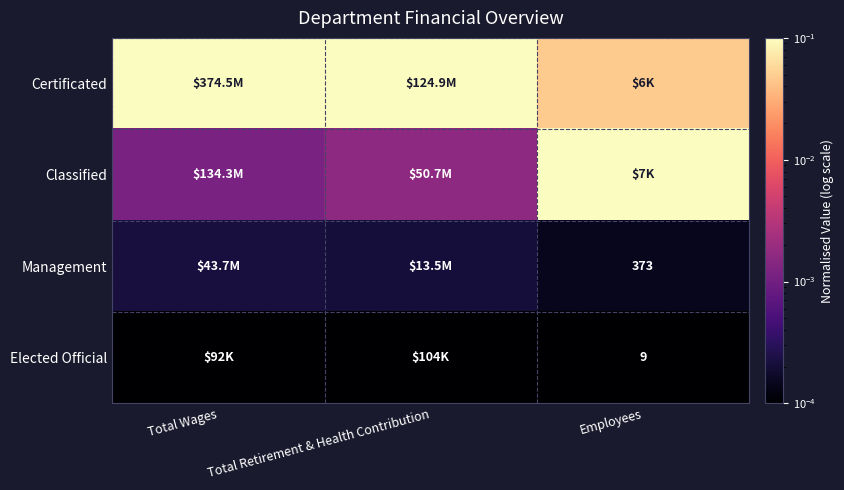

Is the value of Certificated at Total Wages greater than the value of Classified at Total Wages?

Yes